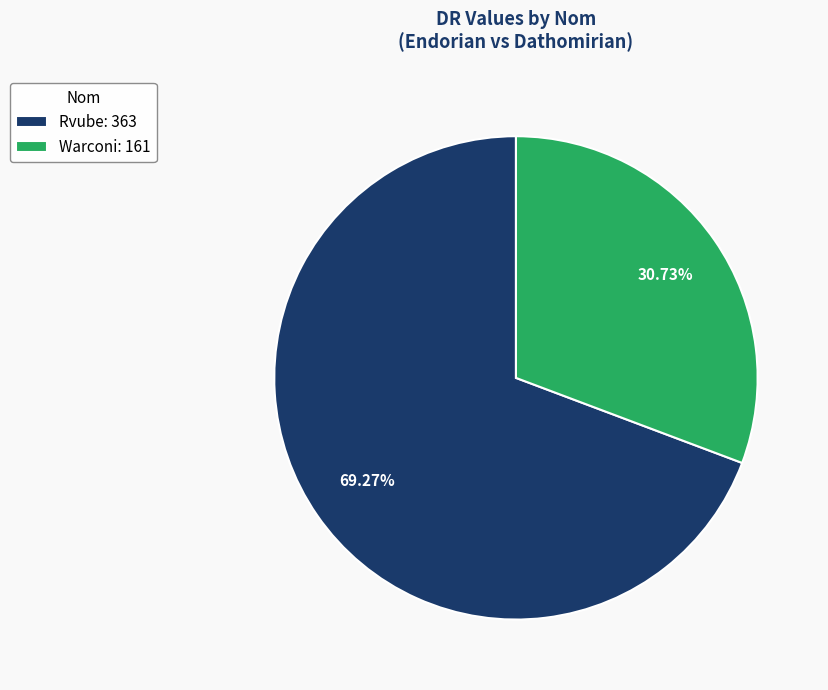

Between Rvube: 363 and Warconi: 161, which is larger?

Rvube: 363